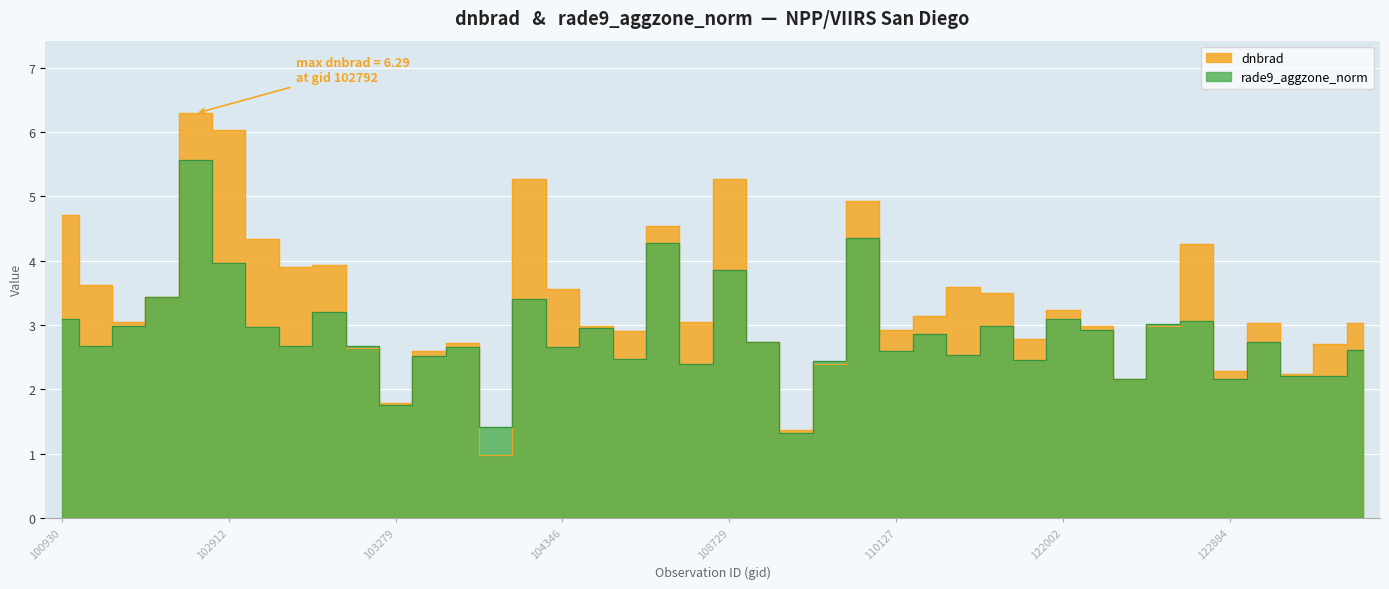

What is the total value across all series at 108899?

5.5